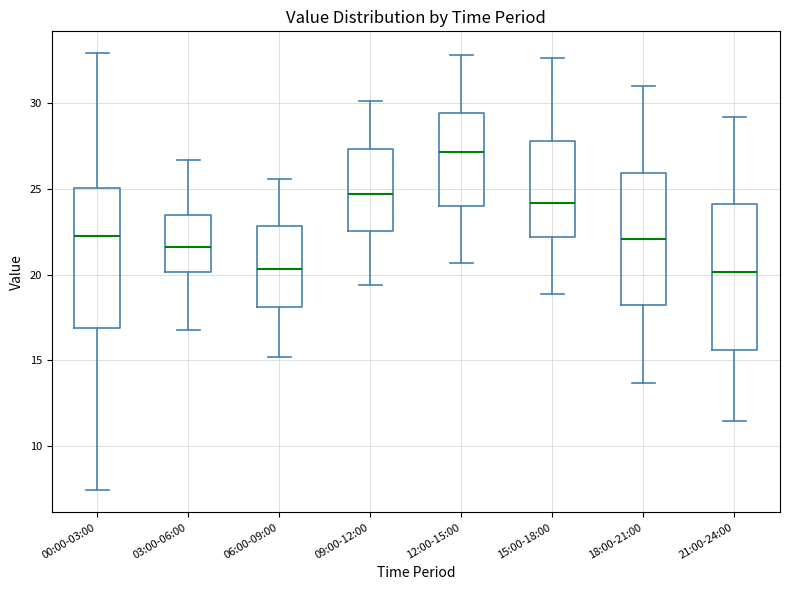

Where does the upper whisker of the box for 06:00-09:00 end on the y-axis? The values are not printed on the chart, so give them approximately, as read against the axis.

25.5